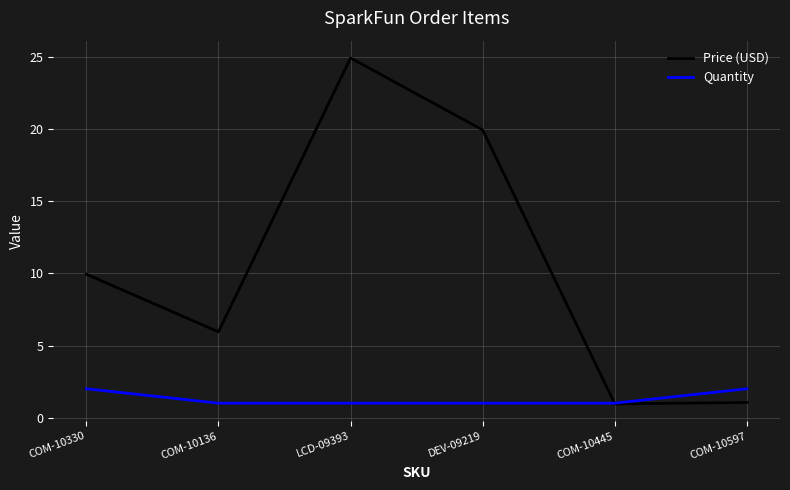

The value of Quantity at COM-10597 is 2.0. True or false?

True